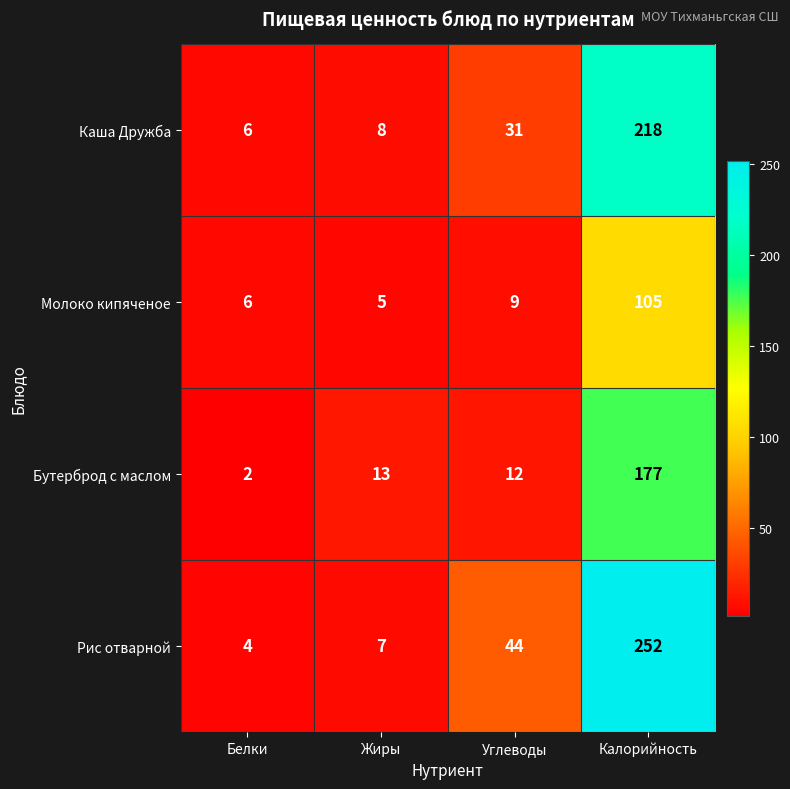

Reading left to right, what are all the values shown in this chart?

Каша Дружба: Белки=6	Жиры=8	Углеводы=31	Калорийность=218
Молоко кипяченое: Белки=6	Жиры=5	Углеводы=9	Калорийность=105
Бутерброд с маслом: Белки=2	Жиры=13	Углеводы=12	Калорийность=177
Рис отварной: Белки=4	Жиры=7	Углеводы=44	Калорийность=252